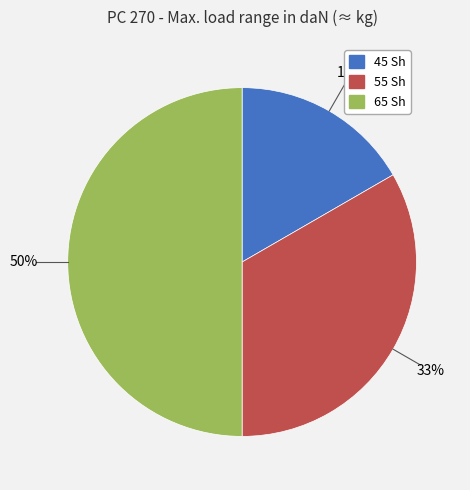

Is 45 Sh the majority of the pie?

No